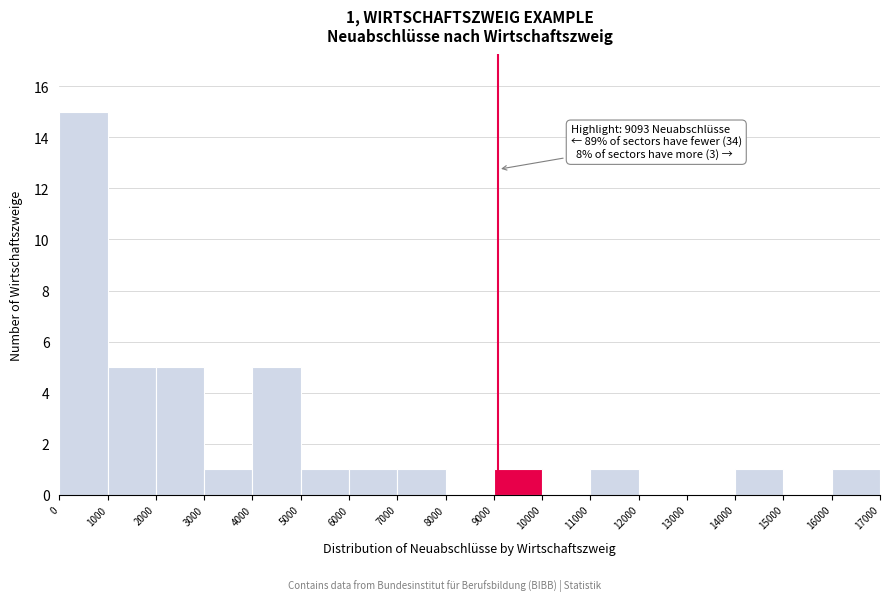

Over which range of the x-axis is the bar tallest?

0 to 1000